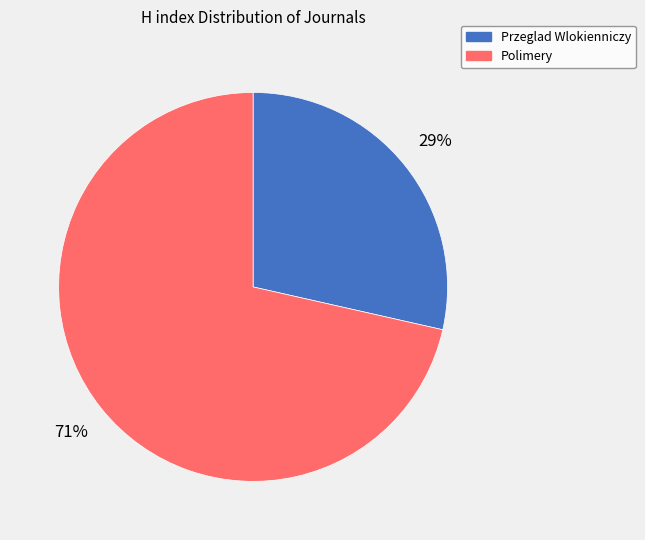

True or false: Polimery accounts for 79% of the total.

False